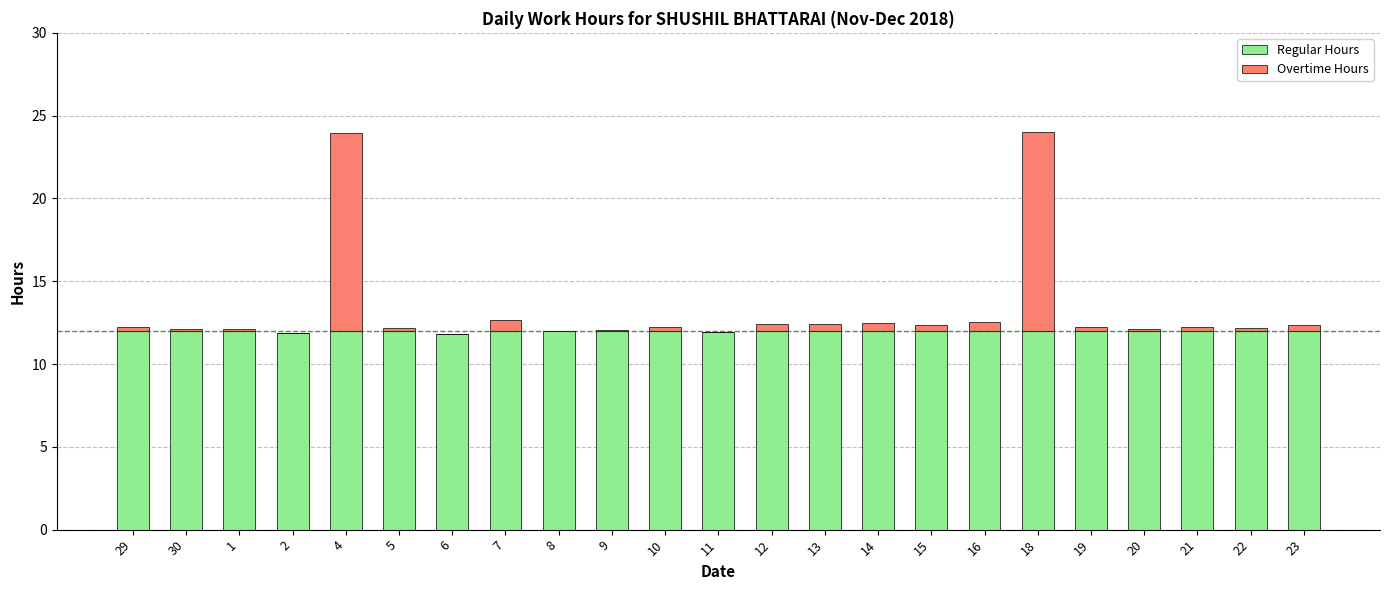

Are the bars grouped side by side (vs. stacked)?

No